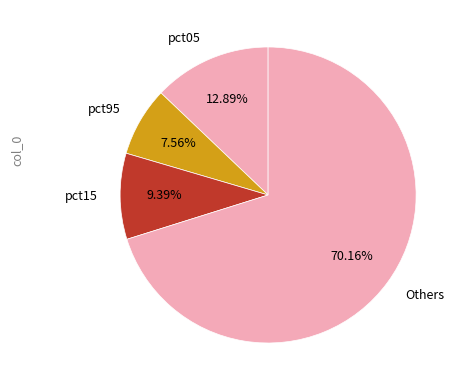

Does any single category account for the majority?

Yes